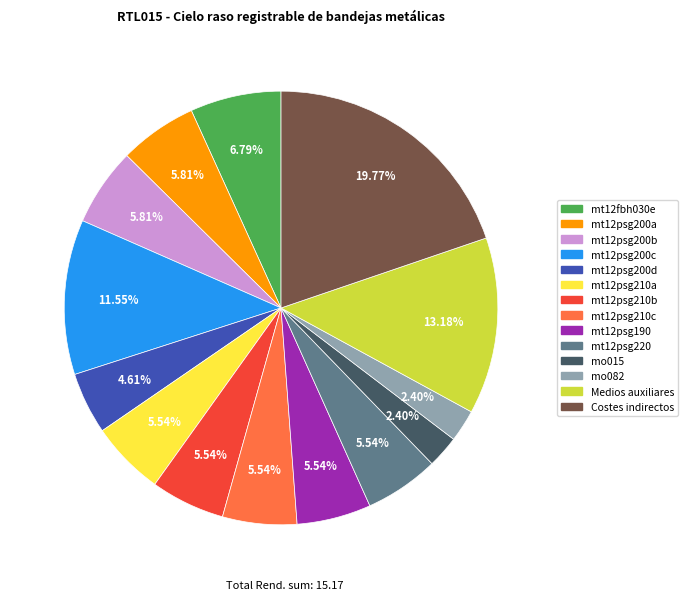

Approximately how many times larger is the value at mt12psg200a compared to Costes indirectos?

0.3